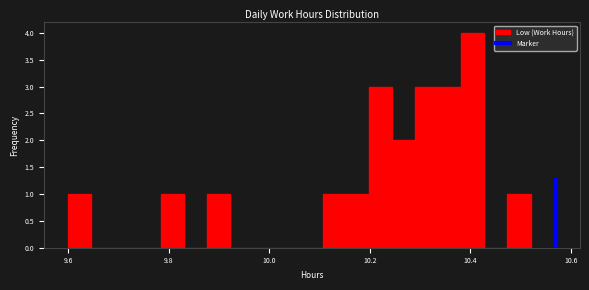

Around what value on the x-axis is the tallest bar? Give the approximate position of its centre, as read against the axis.

10.40